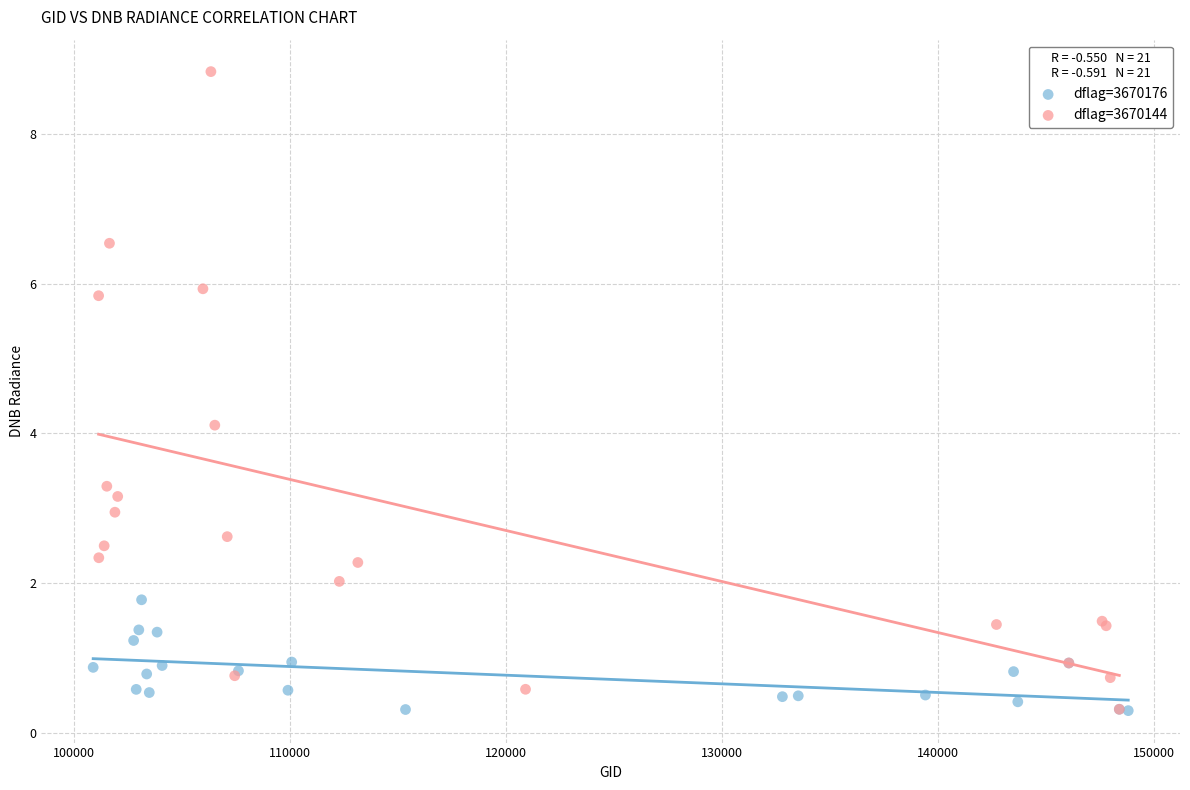

What are all the series names shown in the legend?

dflag=3670176, dflag=3670144